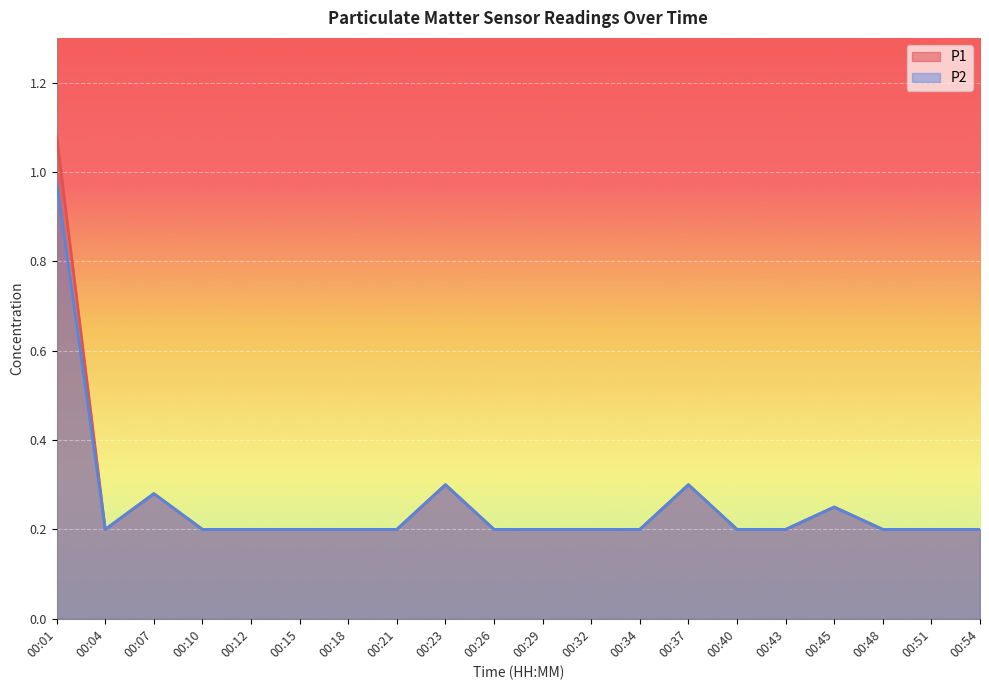

Is it true that P2 equals 0.1 at 00:34?

False